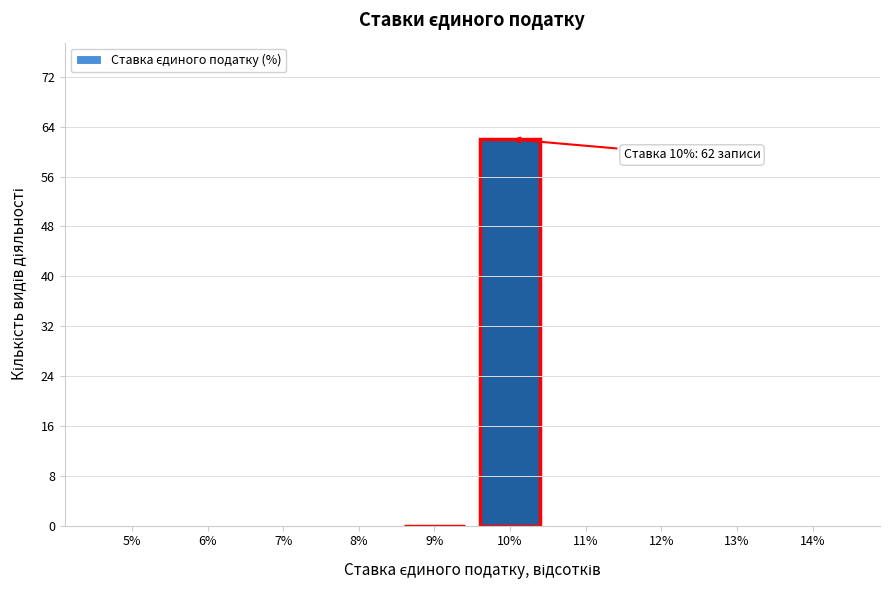

Reading left to right, what are all the values shown in this chart?

5%=0	6%=0	7%=0	8%=0	9%=0	10%=62	11%=0	12%=0	13%=0	14%=0